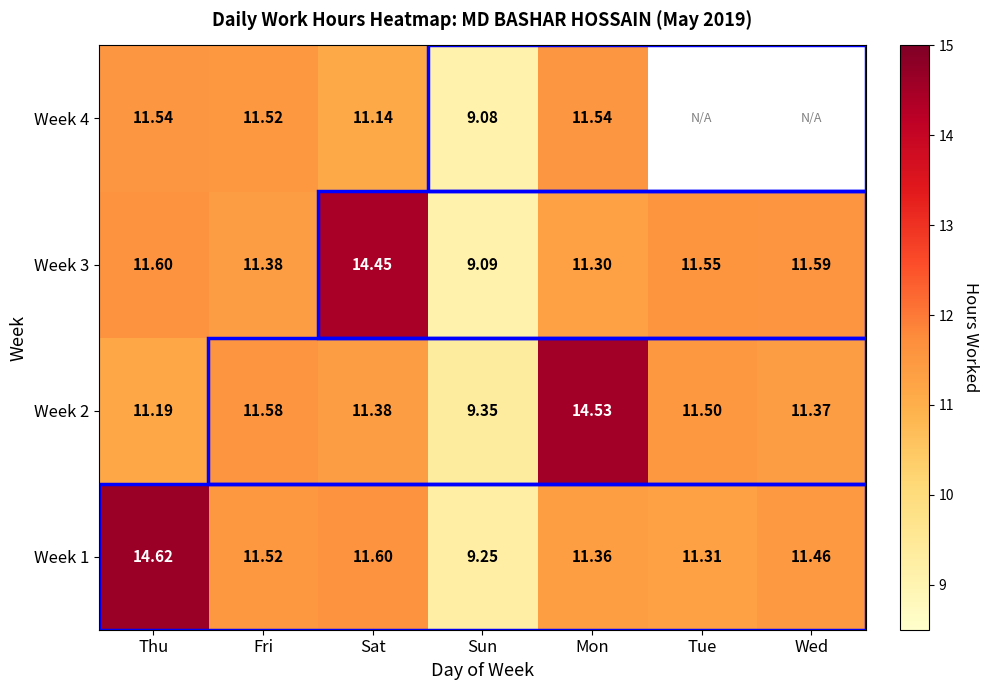

The Week 4 series shows 2.7 at Sun. True or false?

False